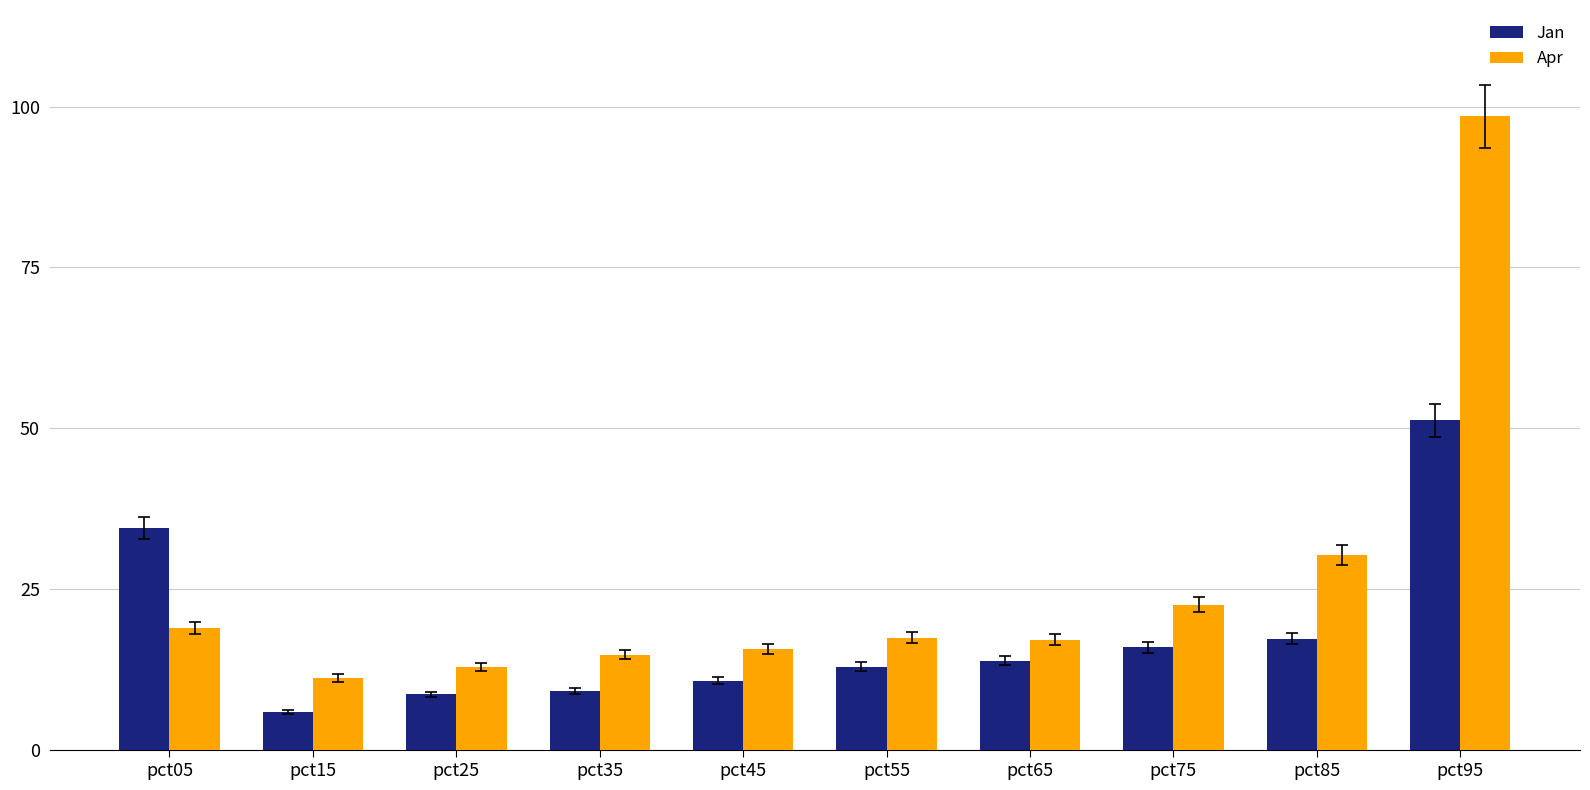

At which label does Apr reach its minimum?

pct15